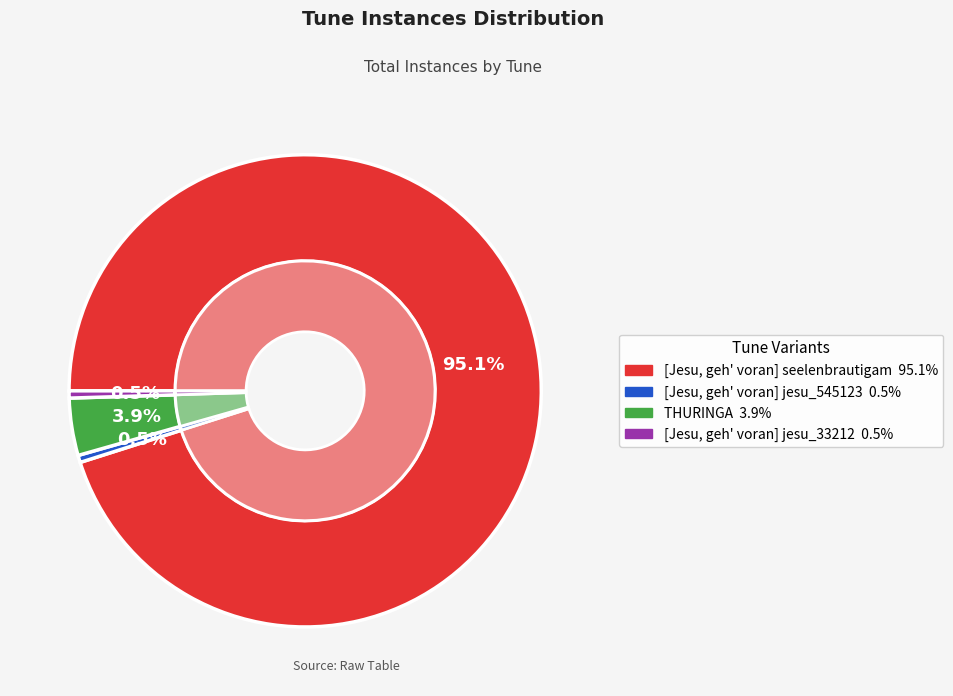

Which slice is the smallest?

[Jesu, geh voran] jesu_geh_voran_545123